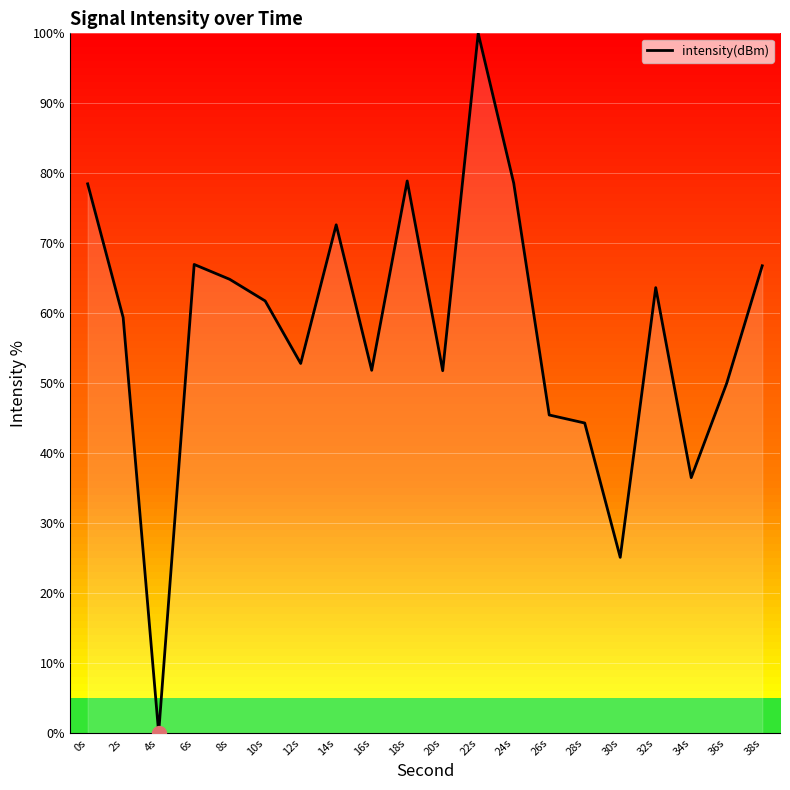

What is the greatest value displayed?

100.0